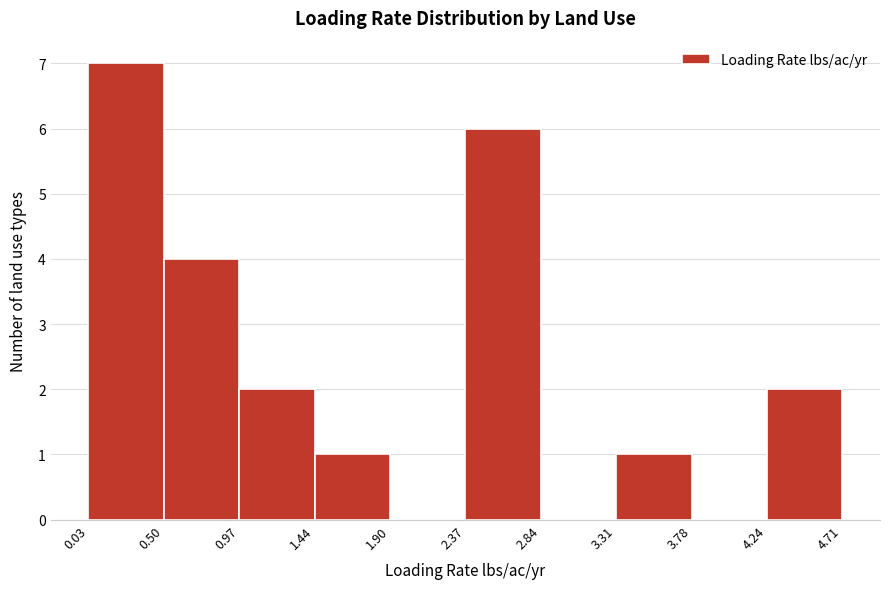

What is the height of the bar covering 4.24 to 4.71 on the x-axis? The values are not printed on the chart, so give them approximately, as read against the axis.

2